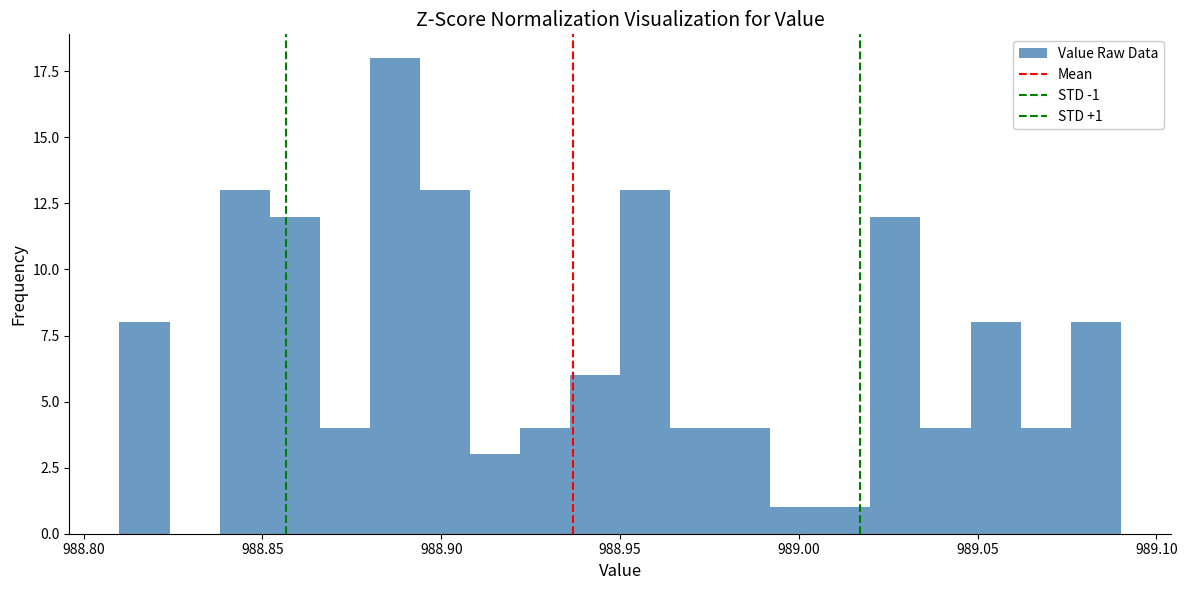

Around what value on the x-axis is the tallest bar? Give the approximate position of its centre, as read against the axis.

988.885